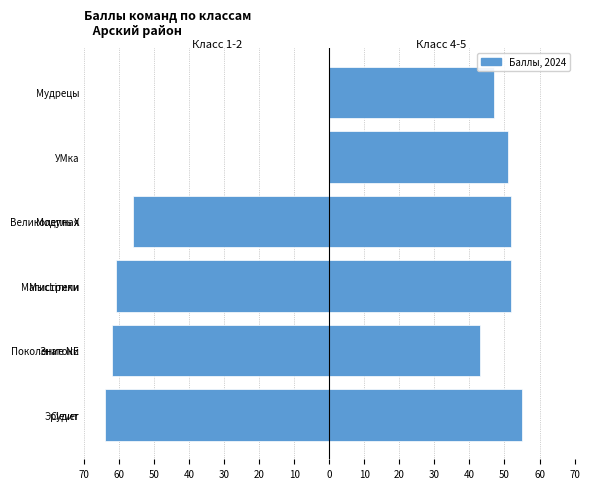

What is the difference between the Класс 1-2 values at 60 and 70?

2